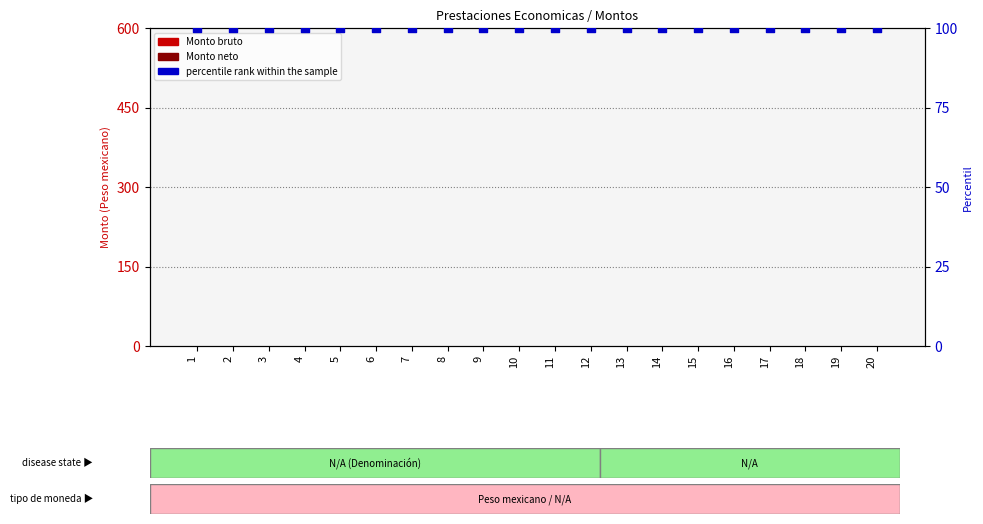

What is the total value across all series at 16?

100